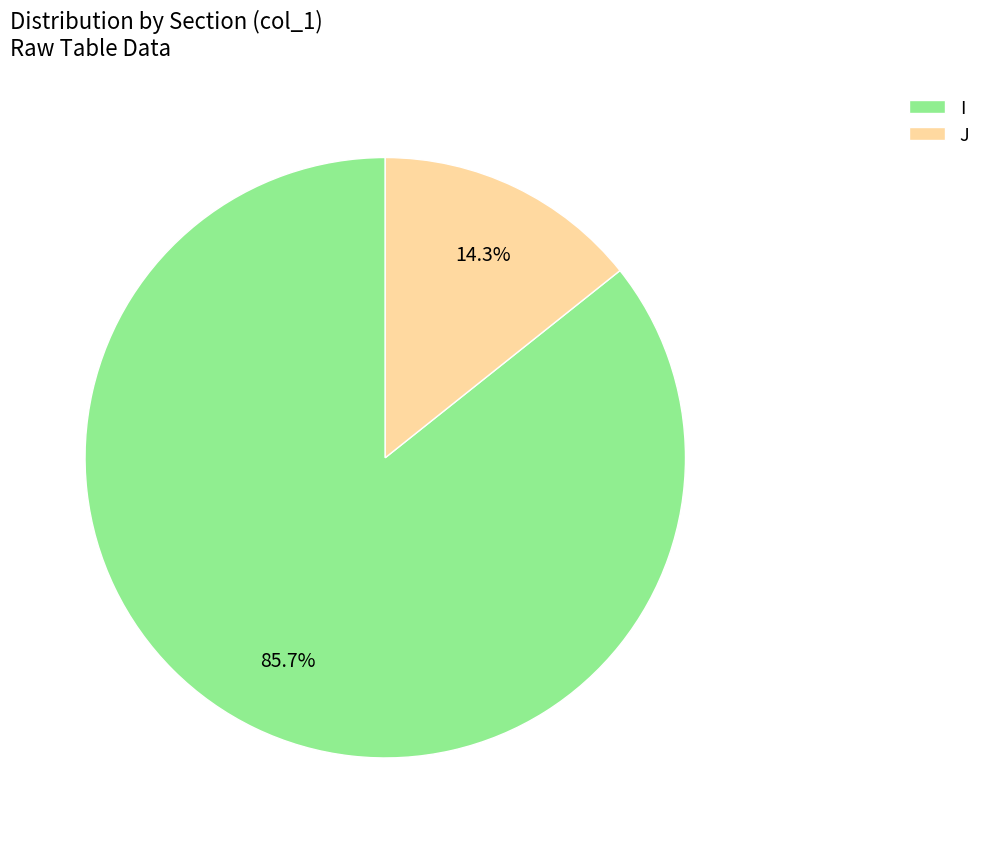

To the nearest percent, what portion does I represent?

86%